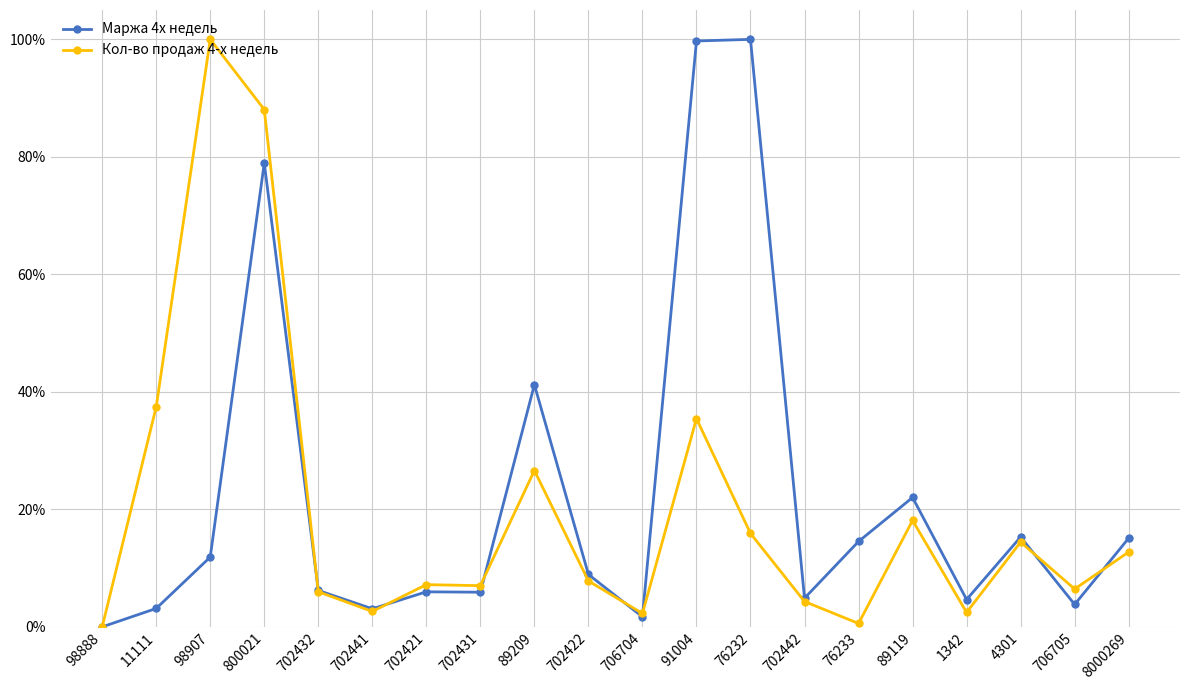

What is the sum of all Маржа 4х недель values?

447.0